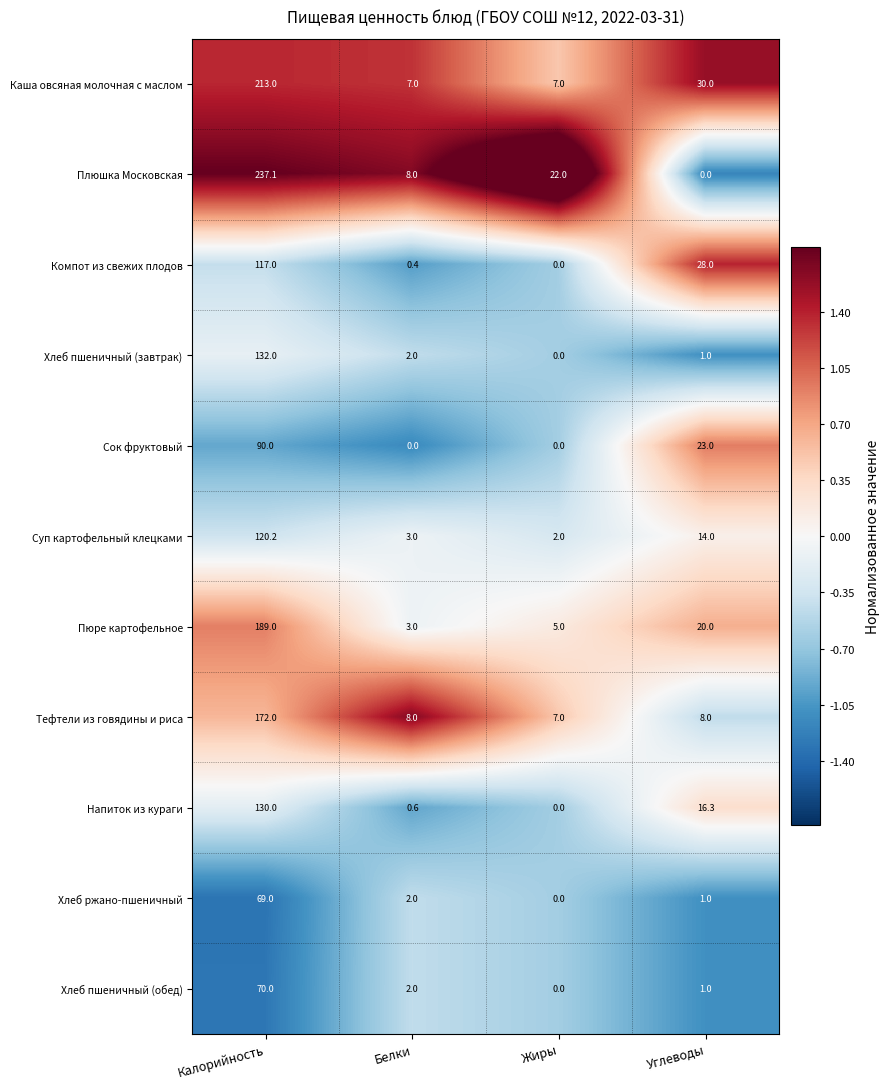

At which category is the sum across all series the highest?

Калорийность